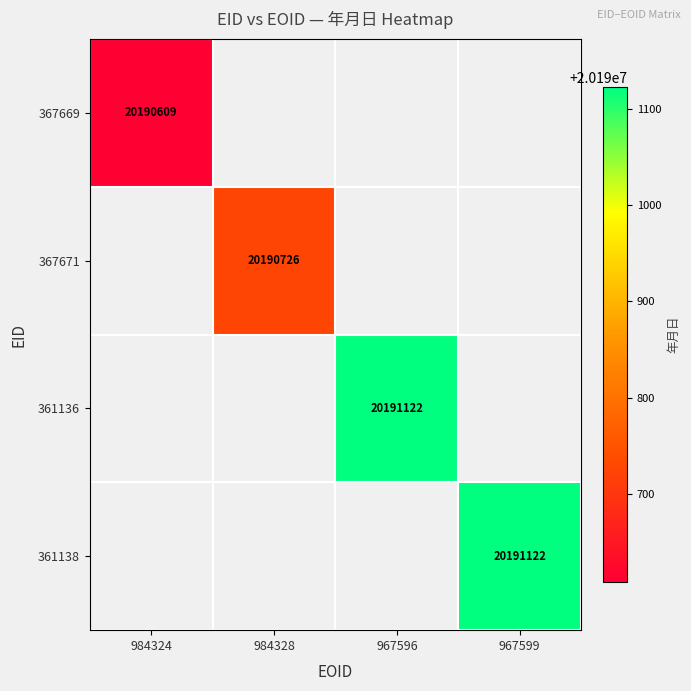

Which has a higher value, 984328 or 967599?

967599